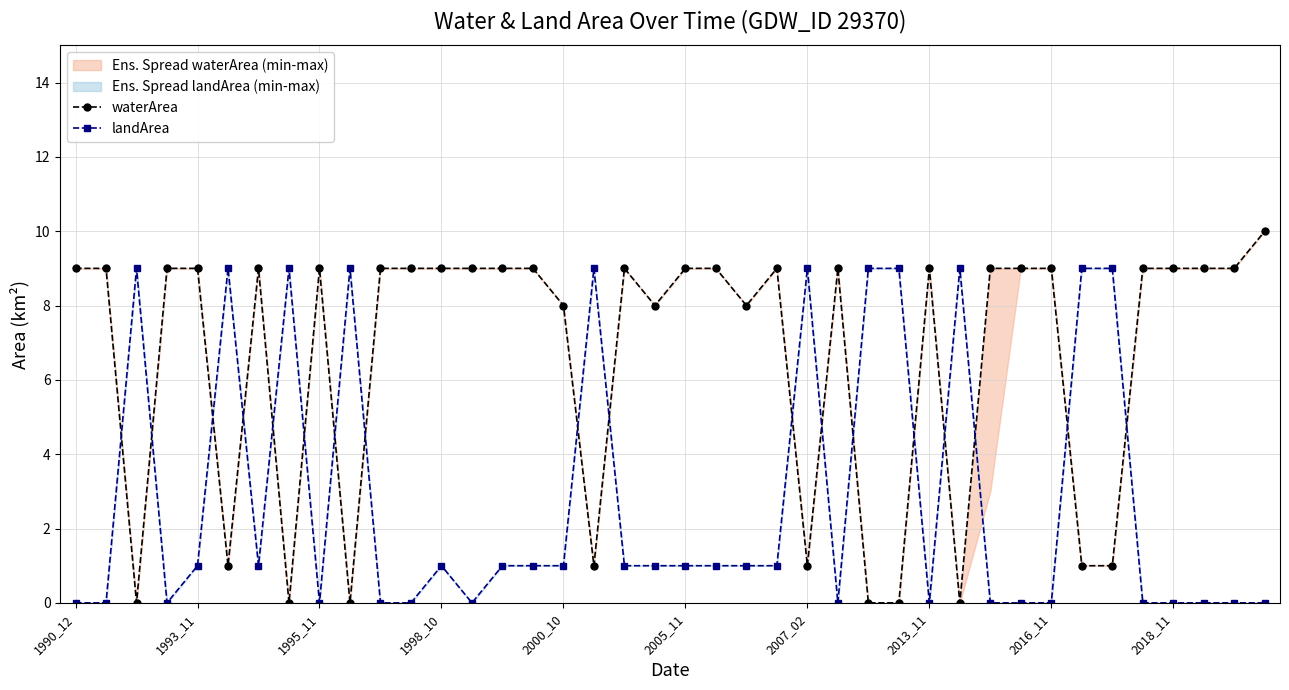

True or false: landArea has more than 1 points higher than both neighbors.

True